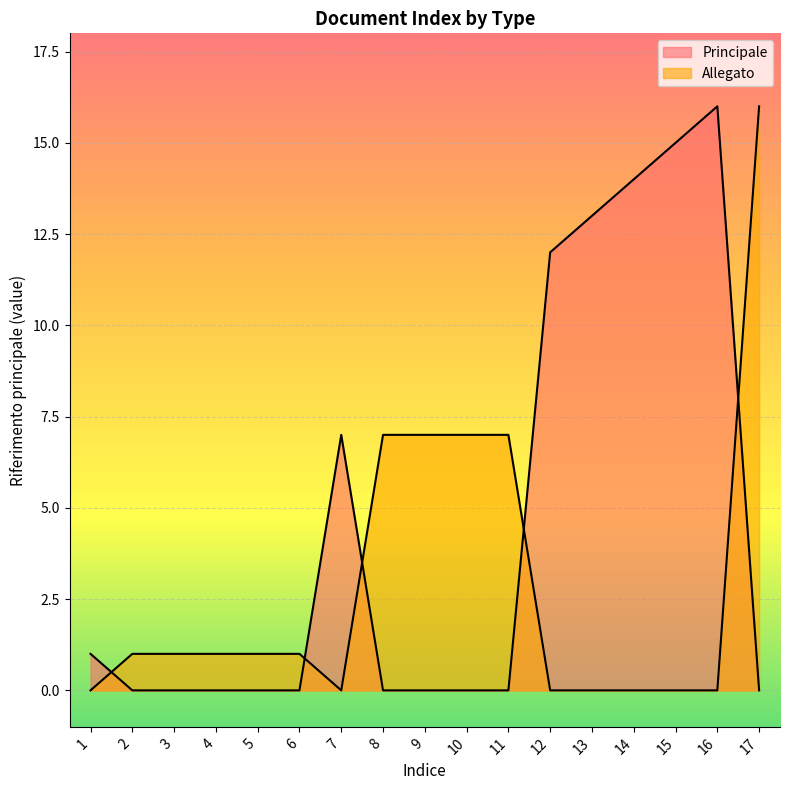

Is the value of Principale at 3 greater than the value of Allegato at 5?

No